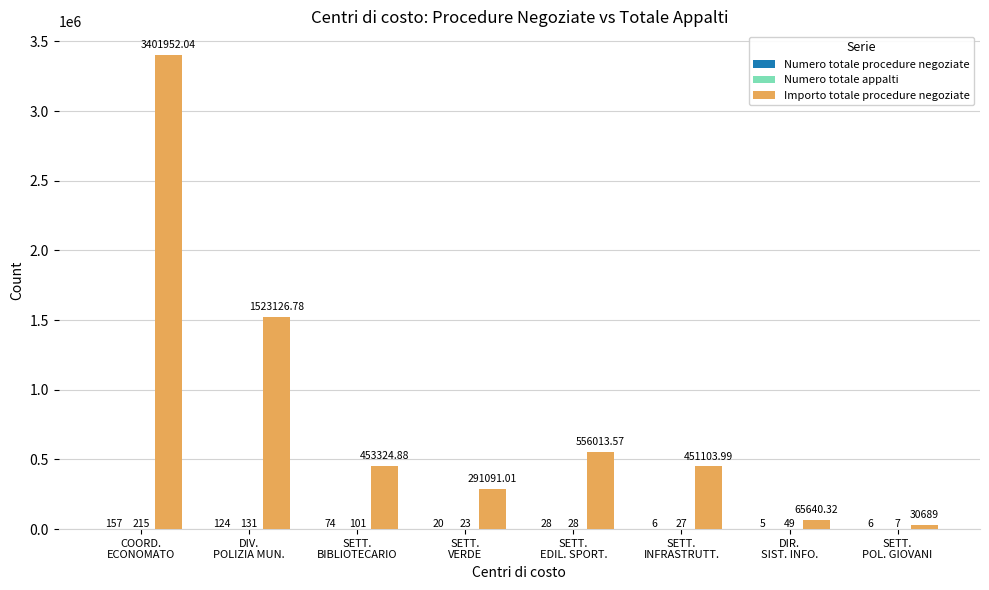

Which series has the largest total across all categories?

Importo totale procedure negoziate